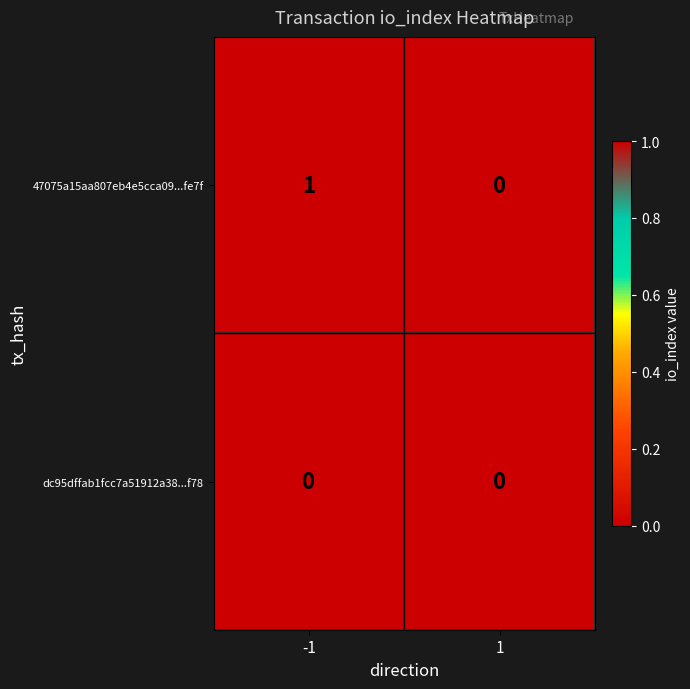

Between -1 and 1, which series saw the biggest shift?

47075a15aa807eb4e5cca09...fe7f